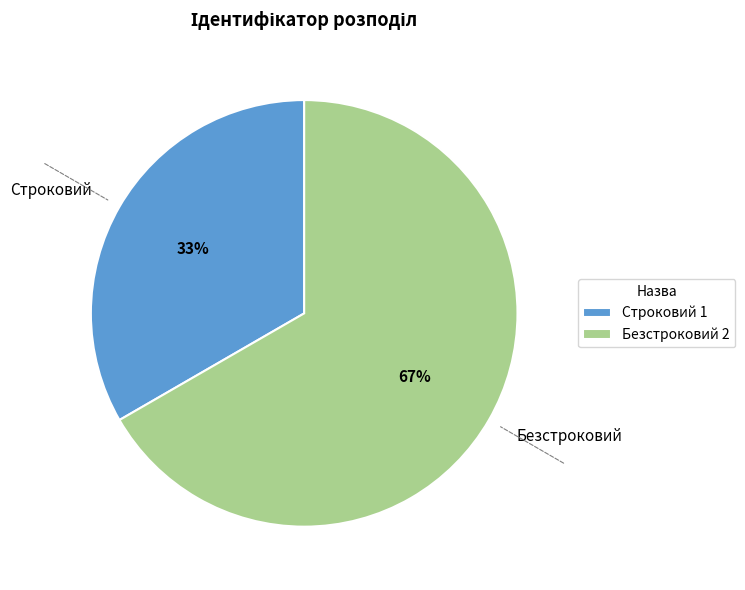

The Строковий slice represents 33% of the pie. True or false?

True